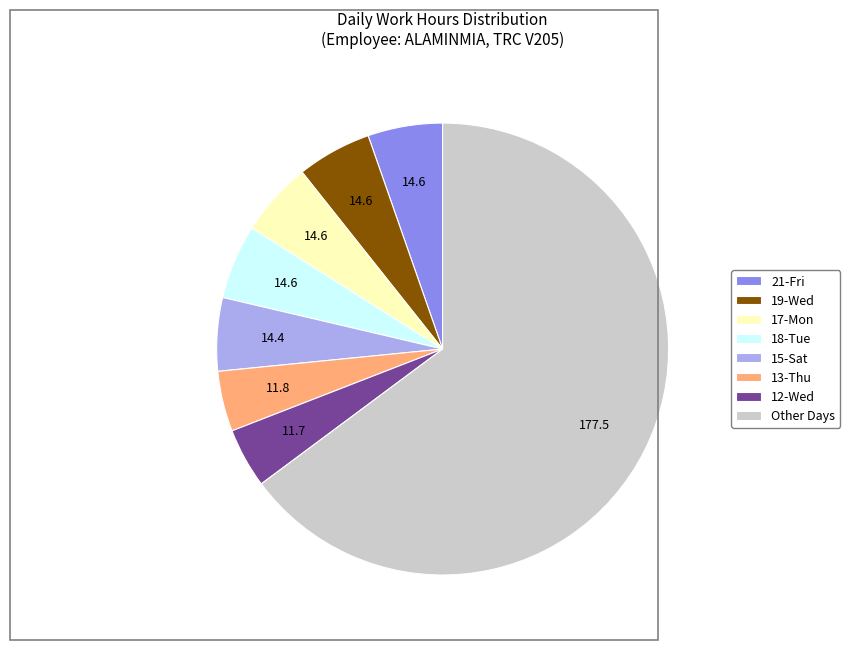

How many segments does this pie chart have?

8